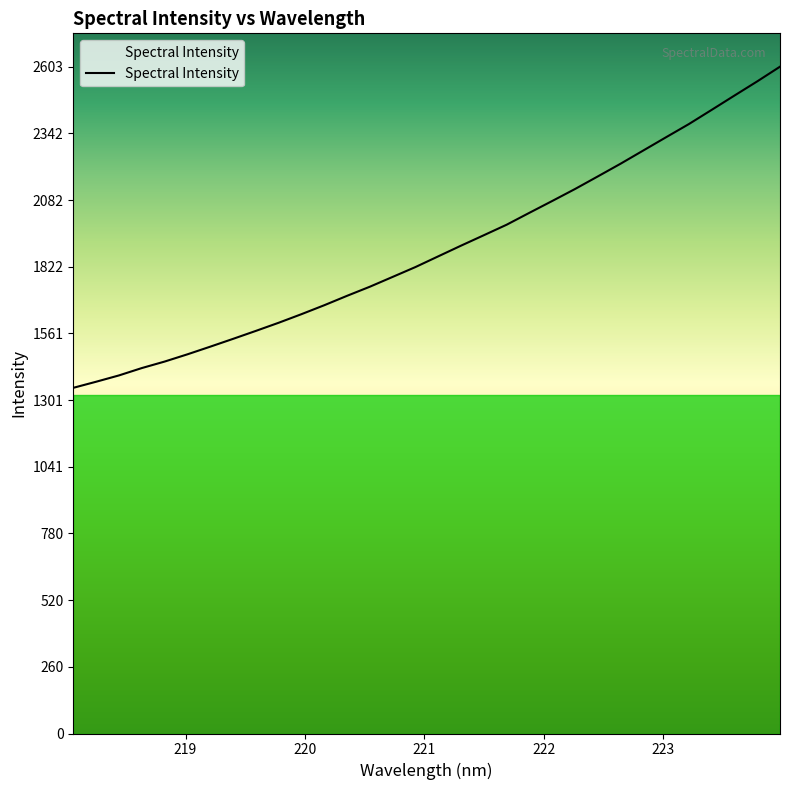

Count the number of values greater than 1862.

16